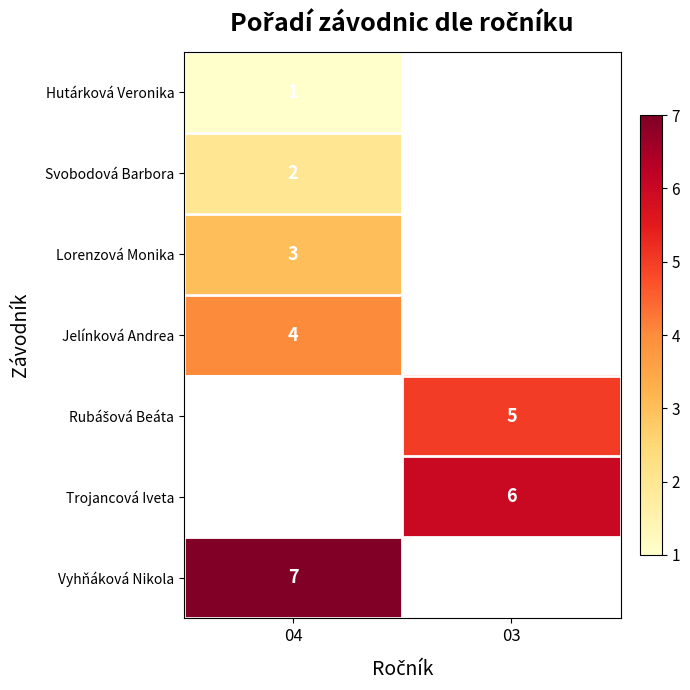

What is the total value across all series at 03?

11